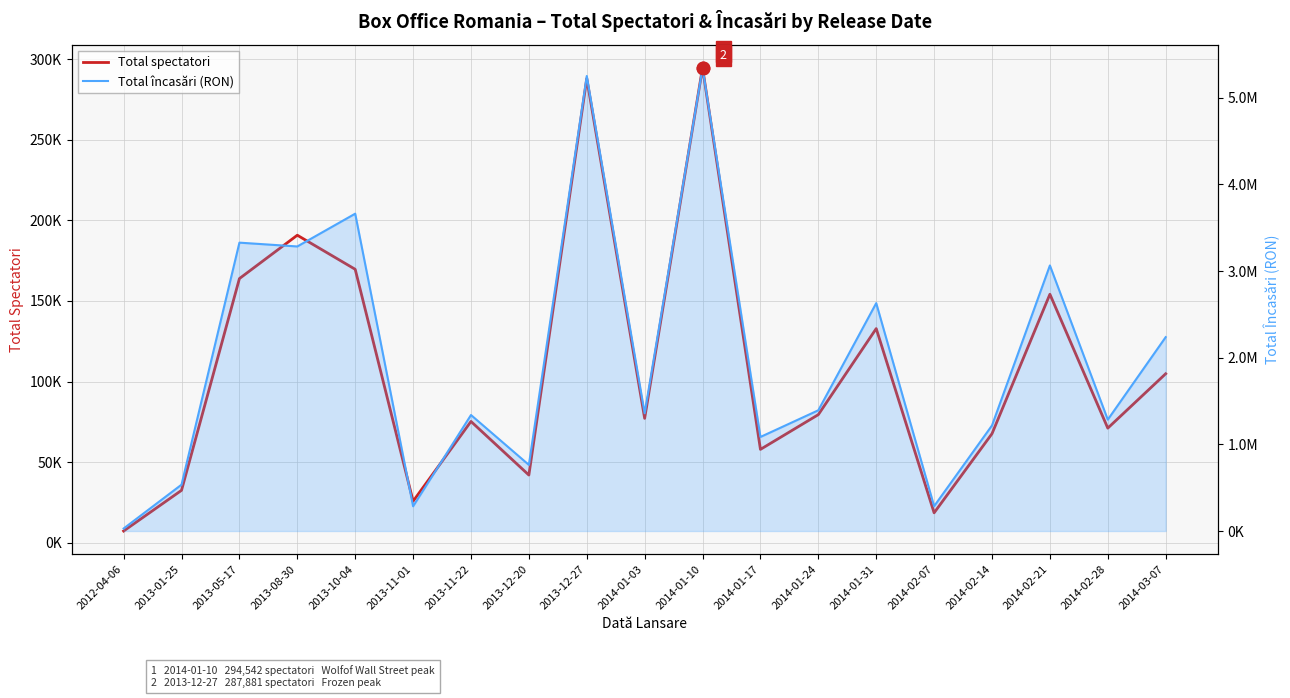

What is the sum of all Total încasări (RON) values?

38386499.1